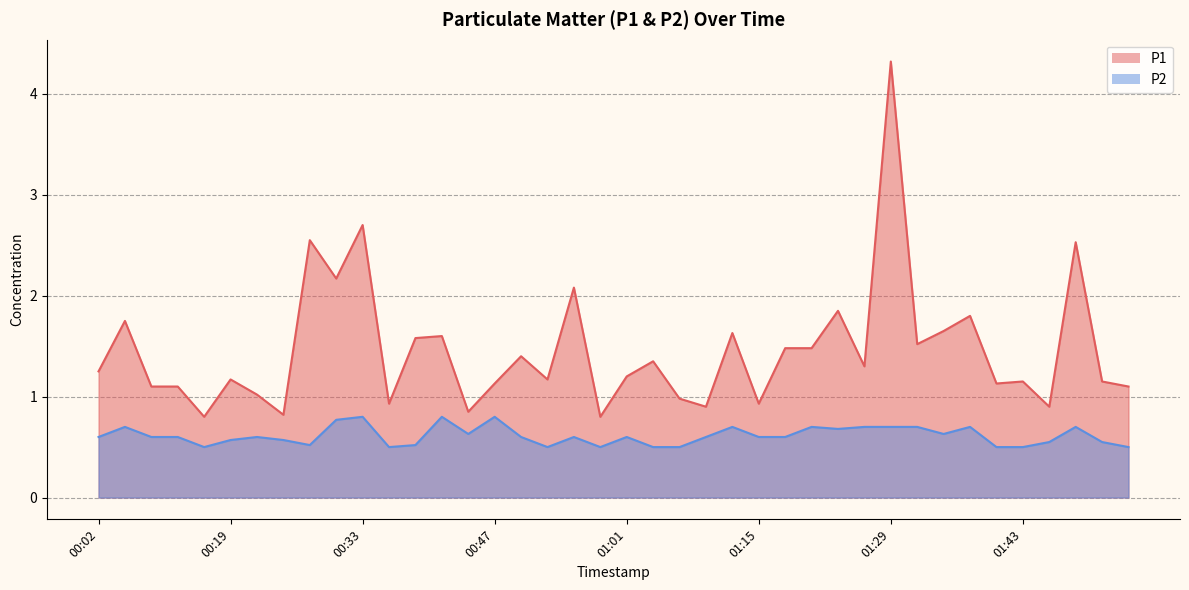

The value of P2 at 01:34 is 0.4. True or false?

False